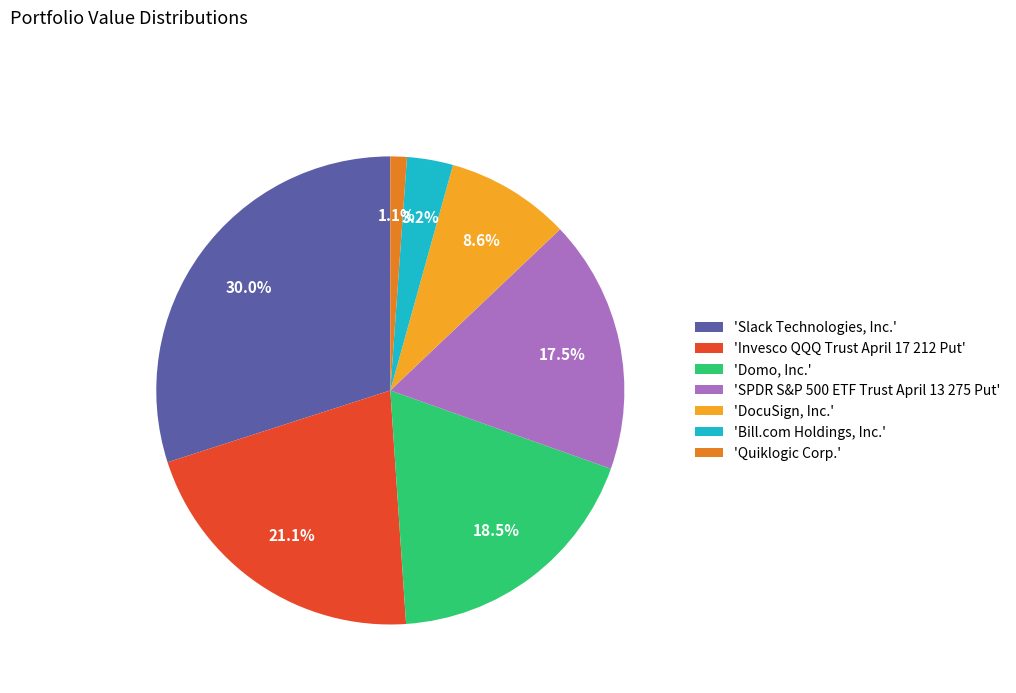

What is the ratio of the value at 'Slack Technologies, Inc.' to the value at 'Domo, Inc.'?

1.6